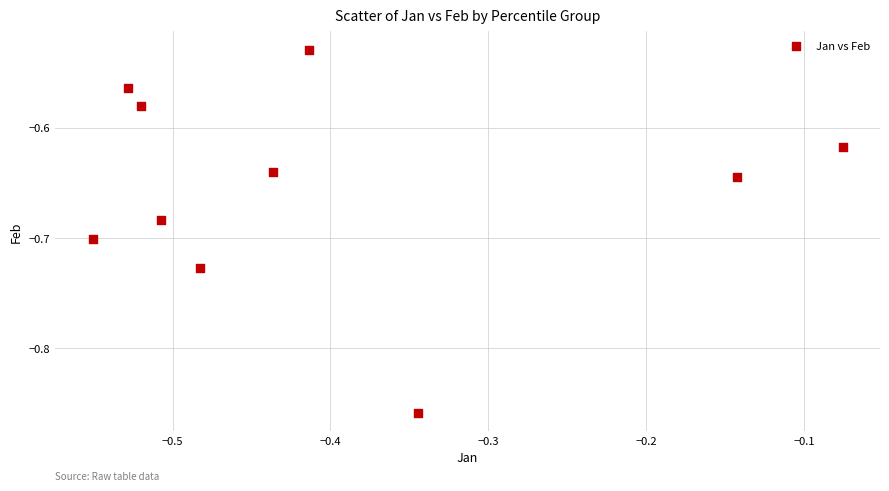

What is the average X value?

-0.4